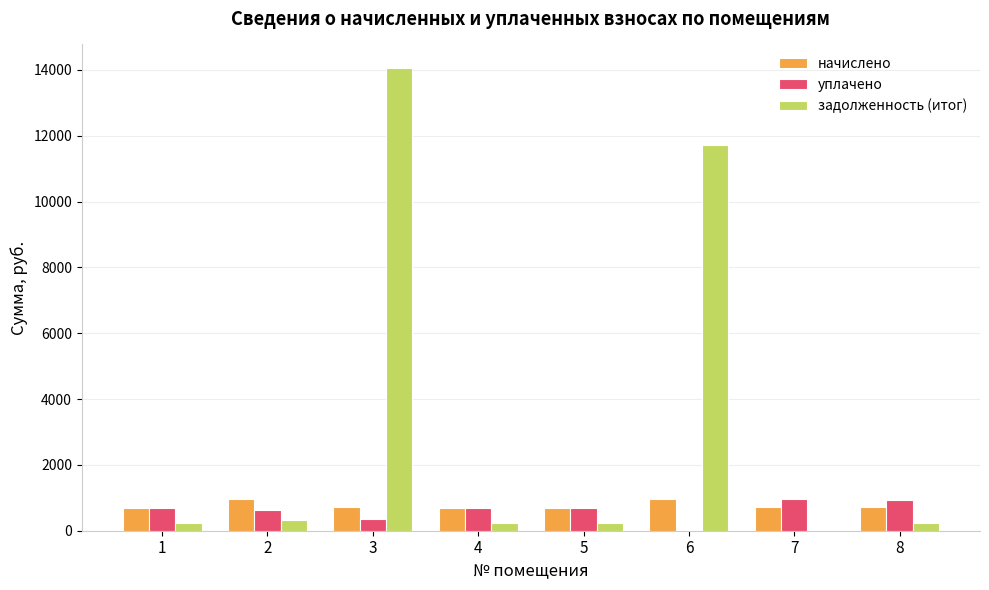

At which category does the chart reach its peak across all series?

3